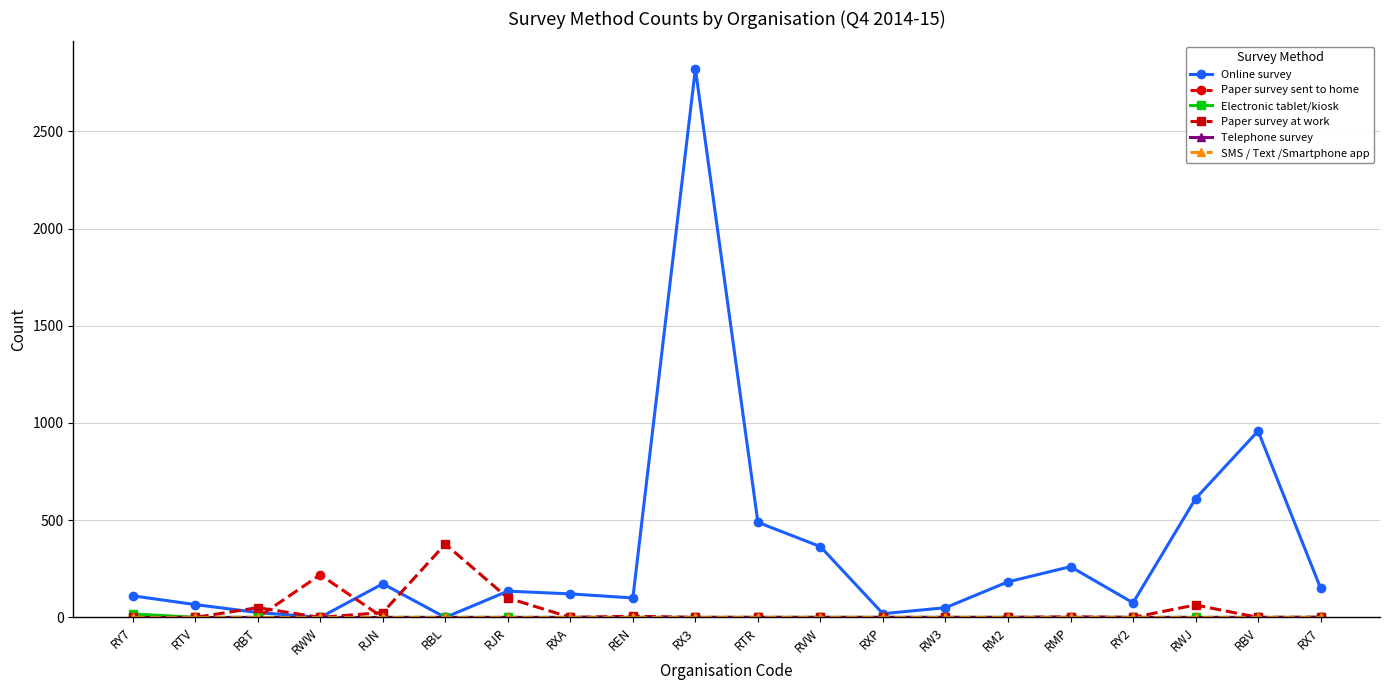

True or false: Paper survey at work has a value of 25 at RJN.

True